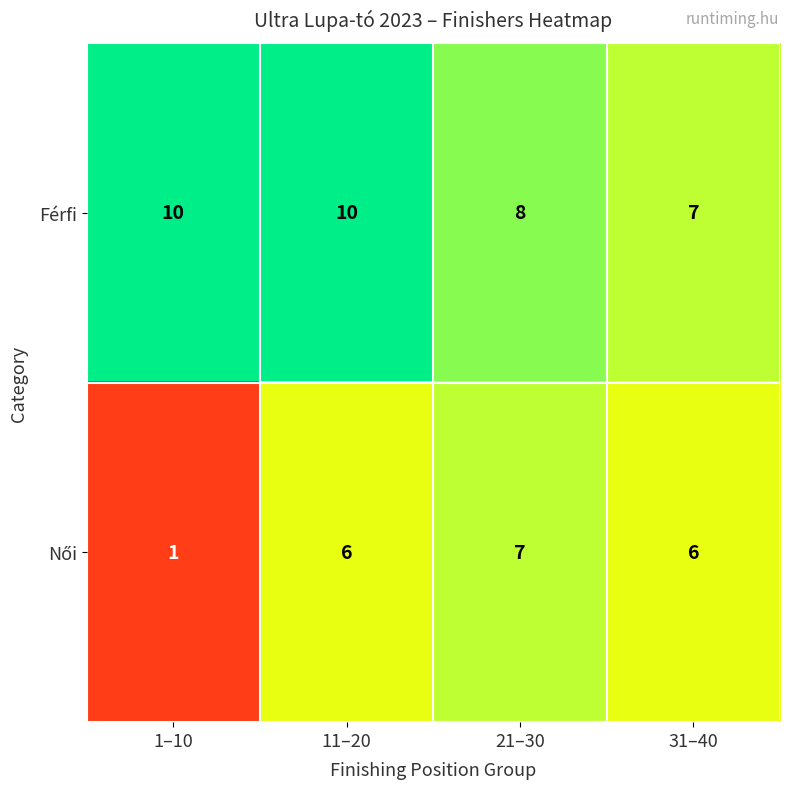

At which label does Férfi reach its minimum?

31–40